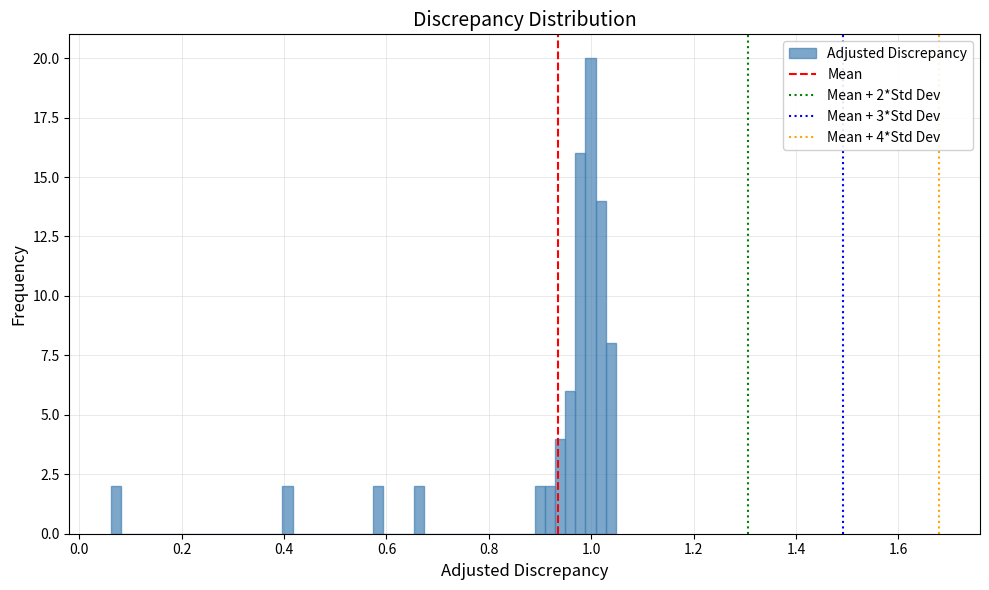

Around what value on the x-axis is the tallest bar? Give the approximate position of its centre, as read against the axis.

1.00